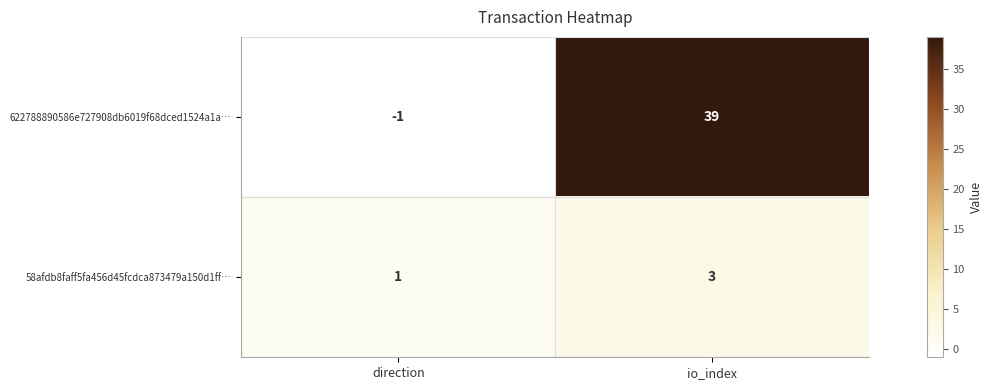

Rank the series by their average value, from highest to lowest.

622788890586e727908db6019f68dced1524a1a…, 58afdb8faff5fa456d45fcdca873479a150d1ff…